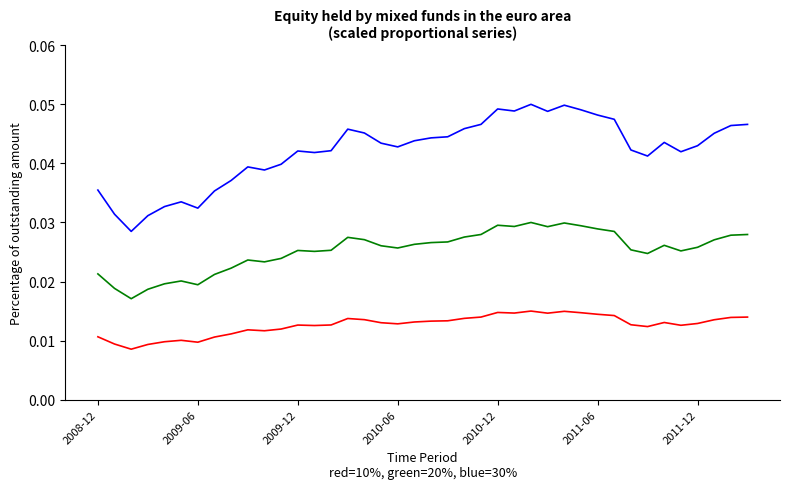

Does the chart have visible grid lines?

No